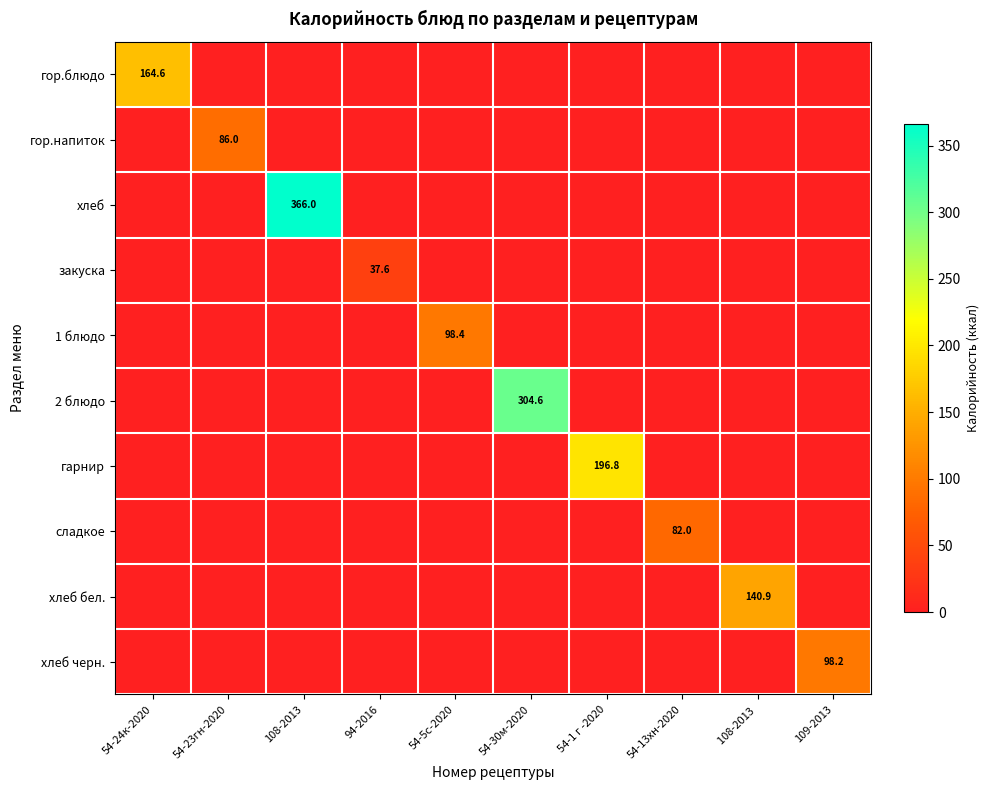

What is the difference between the highest and lowest values at 54-13хн-2020?

82.0